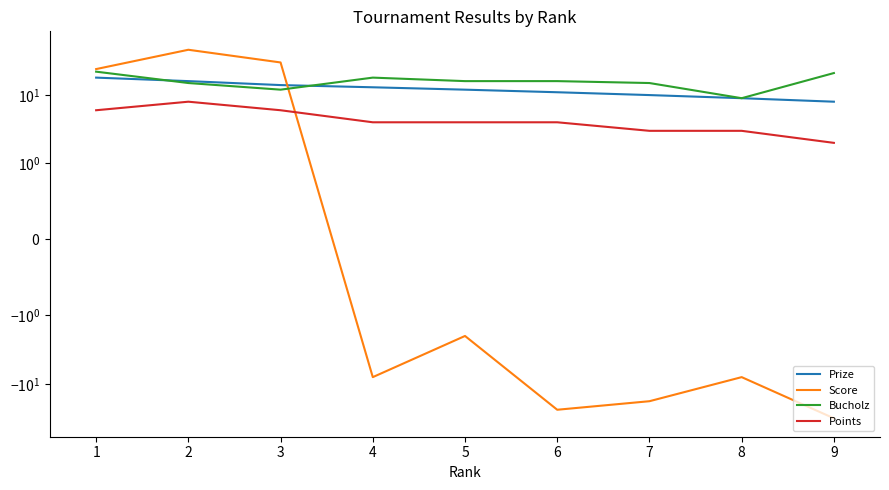

What is the sum of the Score values at 8 and 3?

22